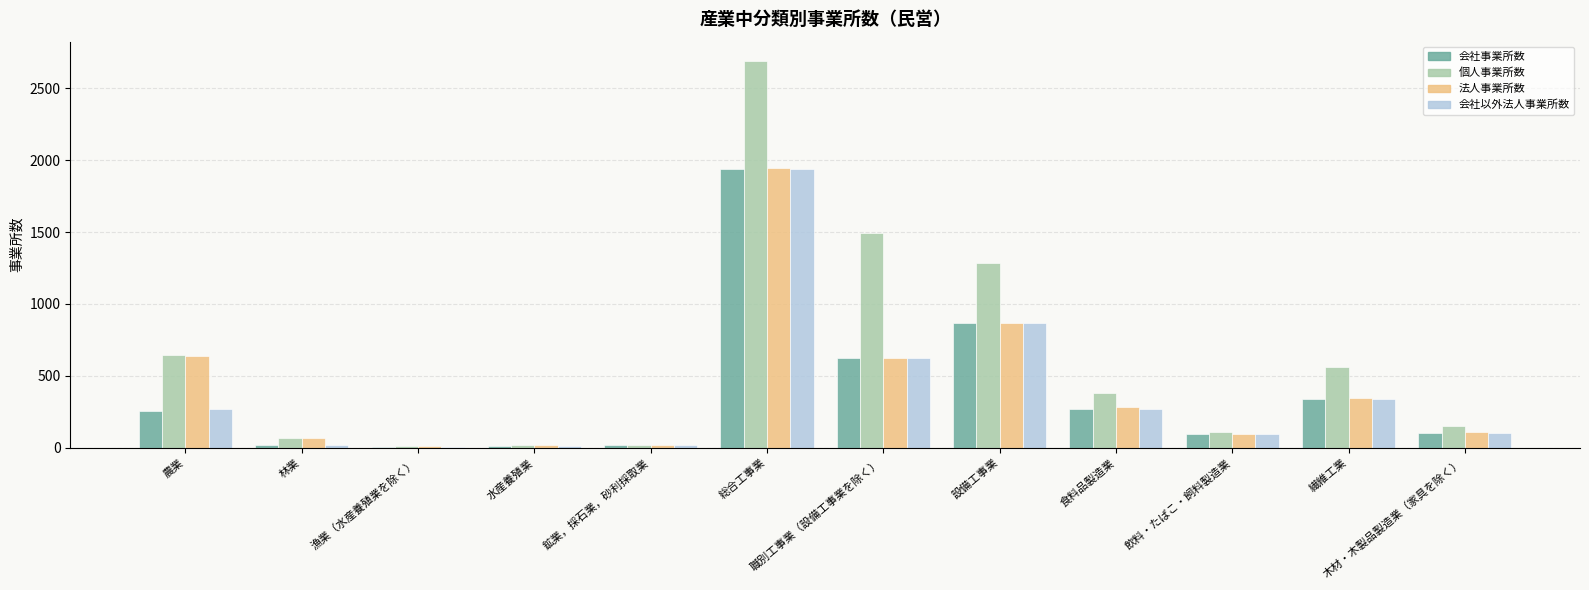

Which series has the widest spread of values?

個人事業所数